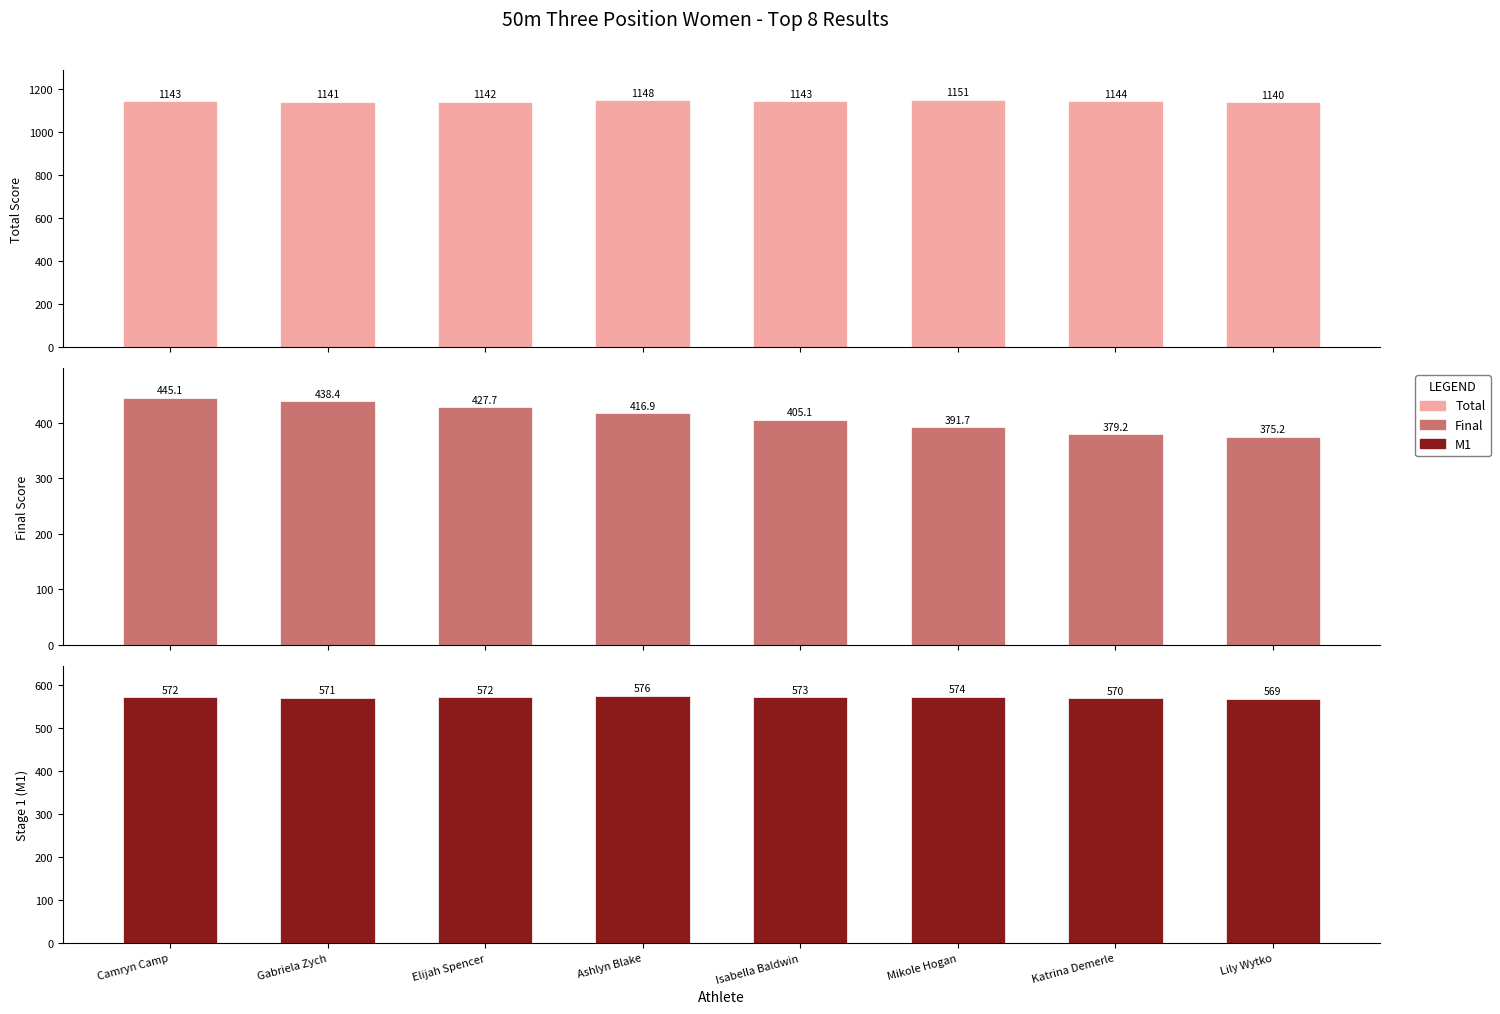

At which category is the sum across all series the highest?

Camryn Camp